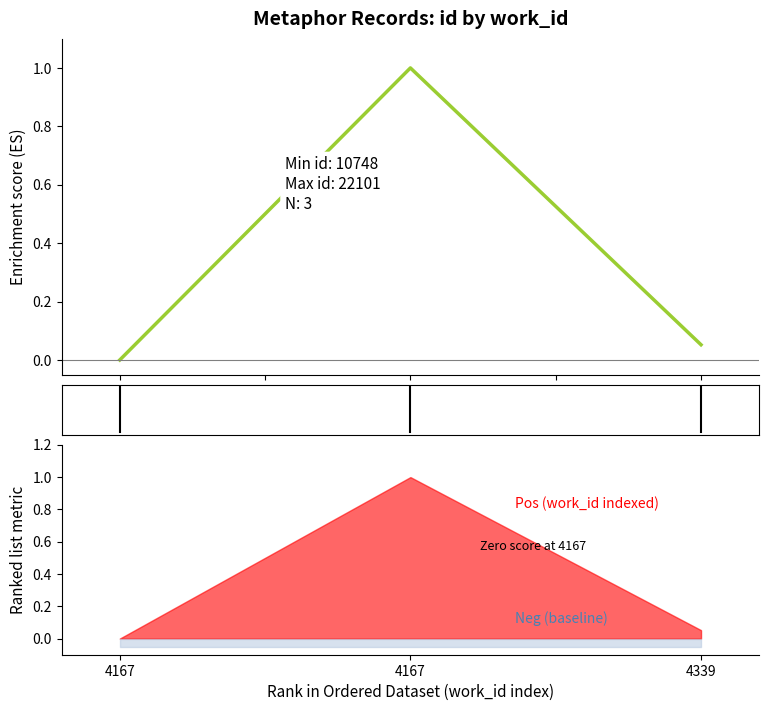

The chart shows a value of 0.0 at 4167. True or false?

True